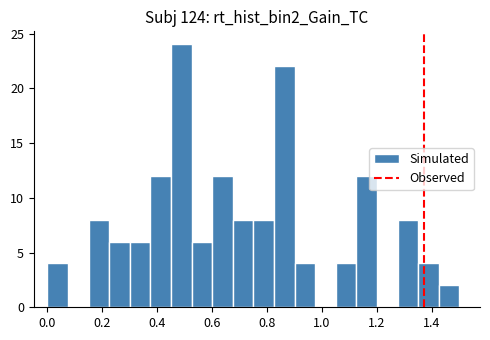

Read against the x-axis, roughly where is the centre of the tallest bar?

0.48